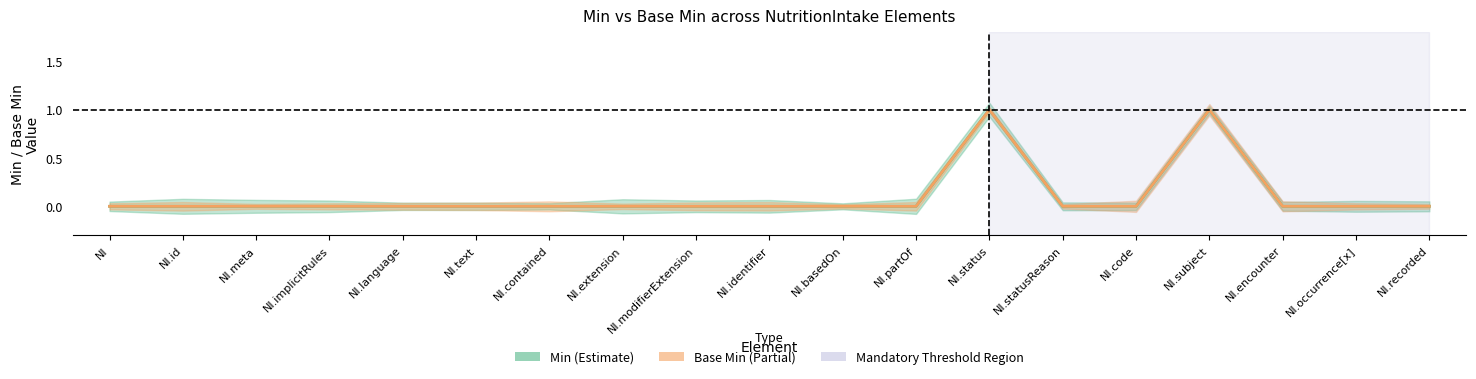

The Base Min series shows 0 at NI.extension. True or false?

False